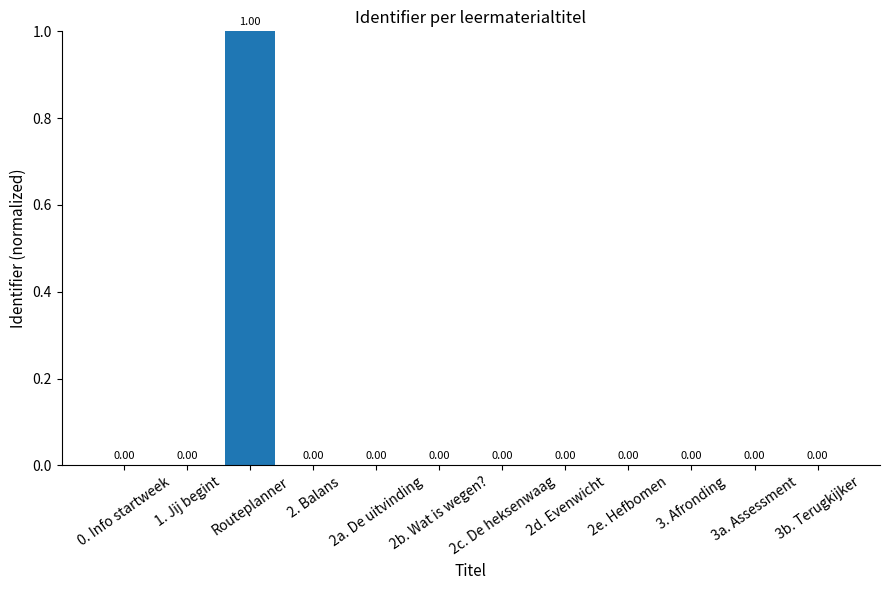

What is the sum of all values?

1.0